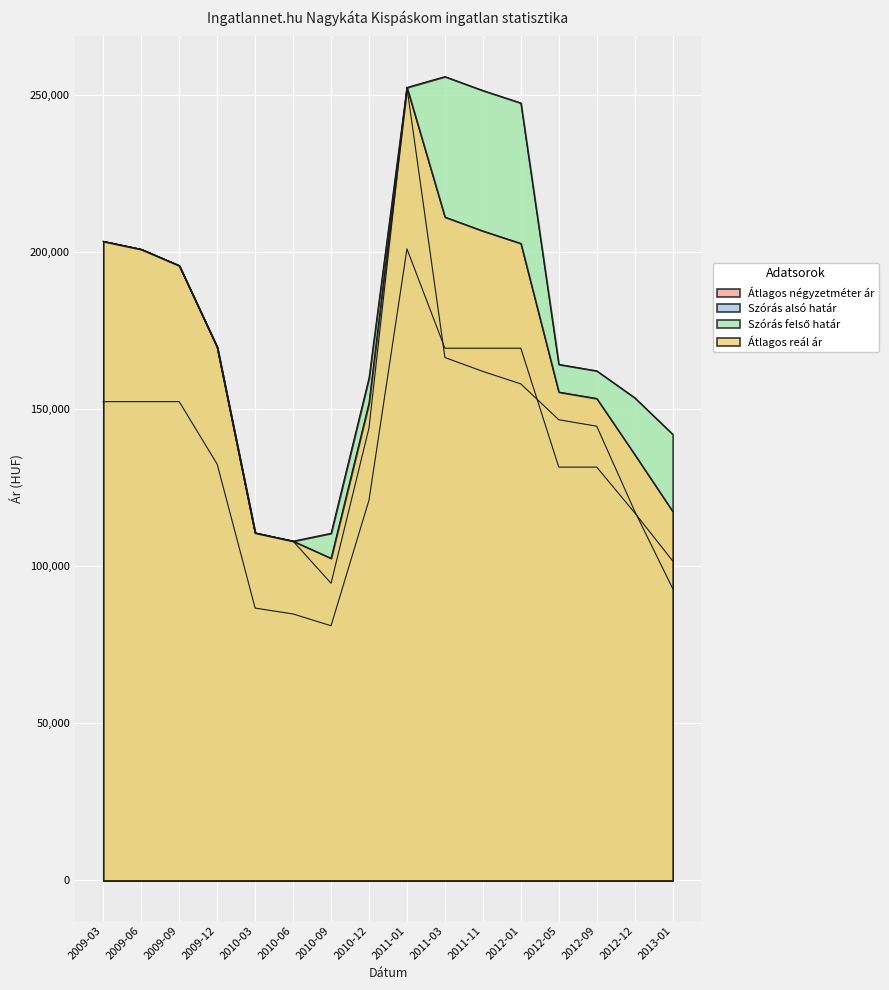

What is the label of the 3rd point from the right?

2012-09